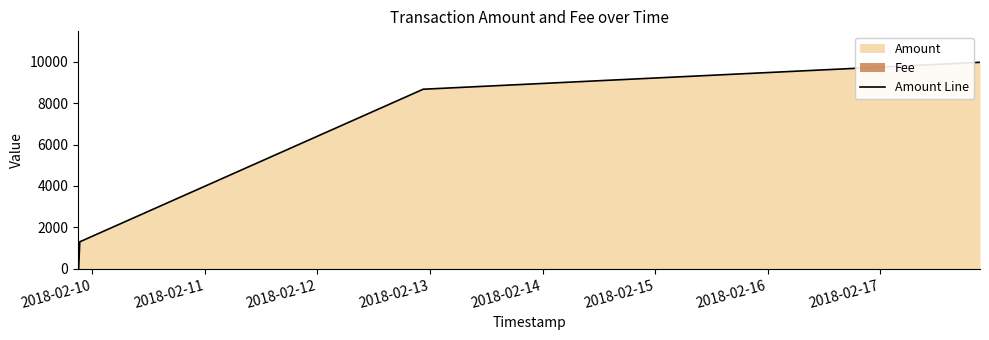

The chart shows a value of 8677.2 at 2018-02-13. True or false?

True